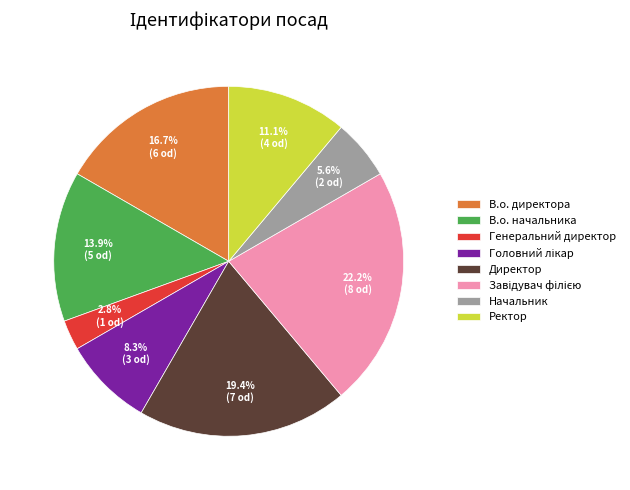

Combined, what portion of the pie is Директор and В.о. директора?

36.1%